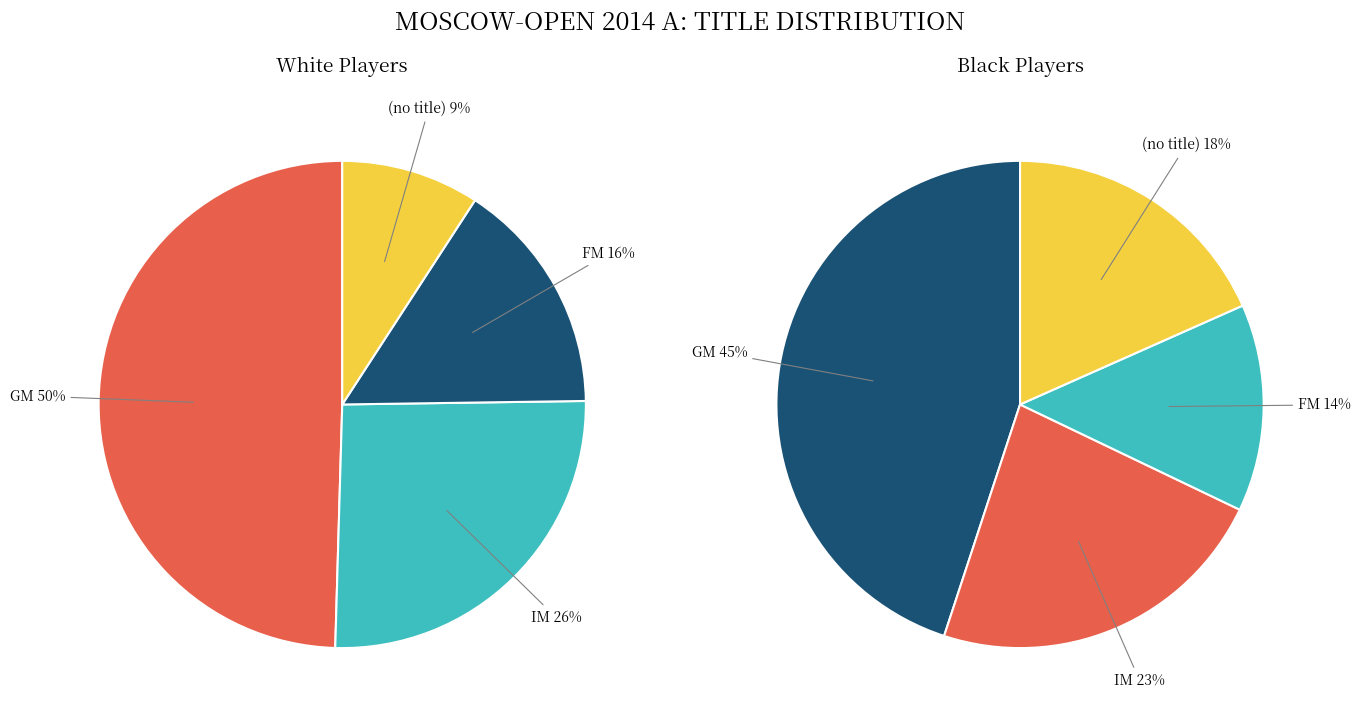

Does GM account for over 50% of the chart?

No